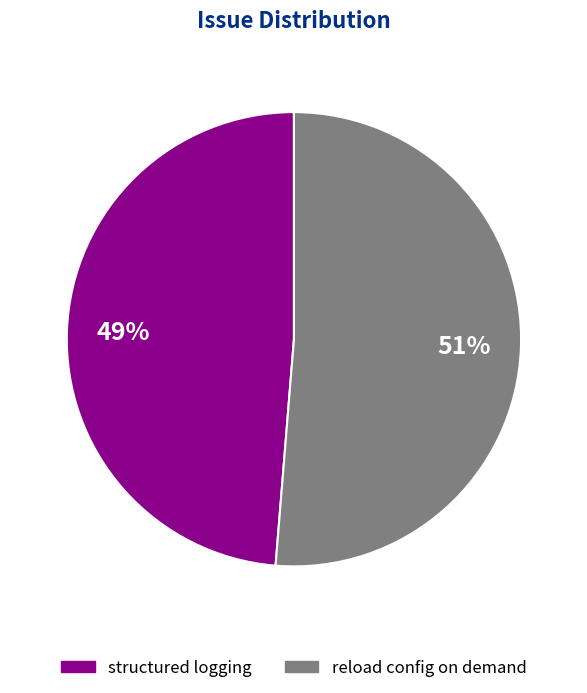

Rank the categories by value from lowest to highest.

structured logging, reload config on demand